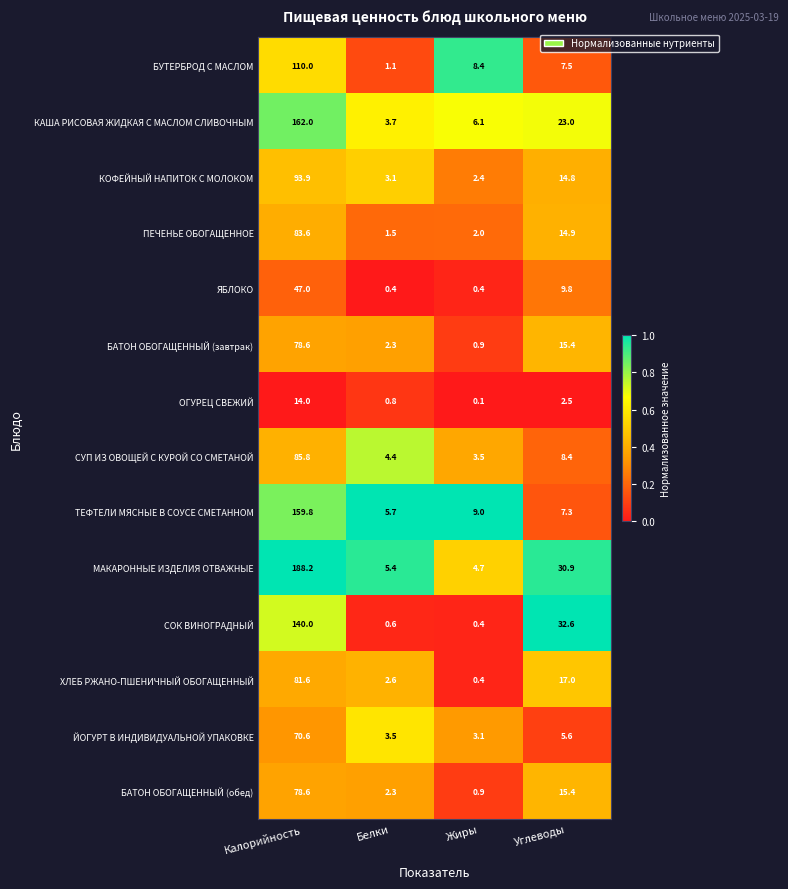

The ЙОГУРТ В ИНДИВИДУАЛЬНОЙ УПАКОВКЕ series shows 1.5 at Жиры. True or false?

False